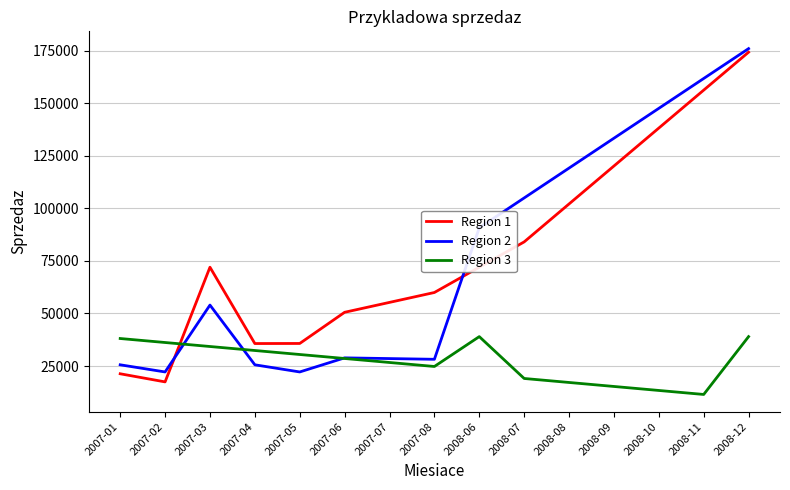

Rank the series at 2008-09 from highest to lowest value.

Region 2, Region 1, Region 3